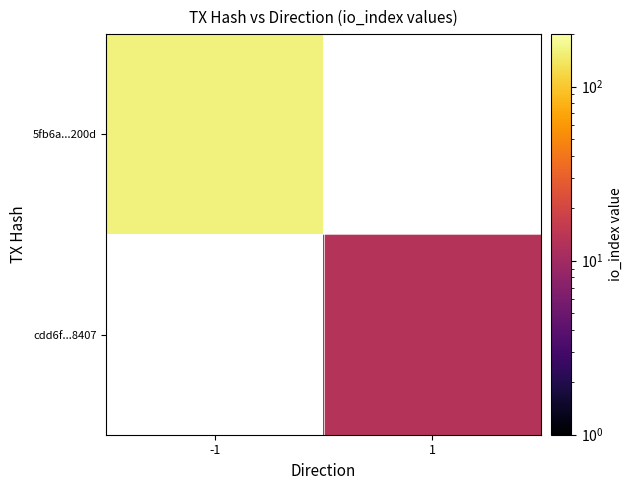

How many positive values does the cdd6f...8407 series have?

1